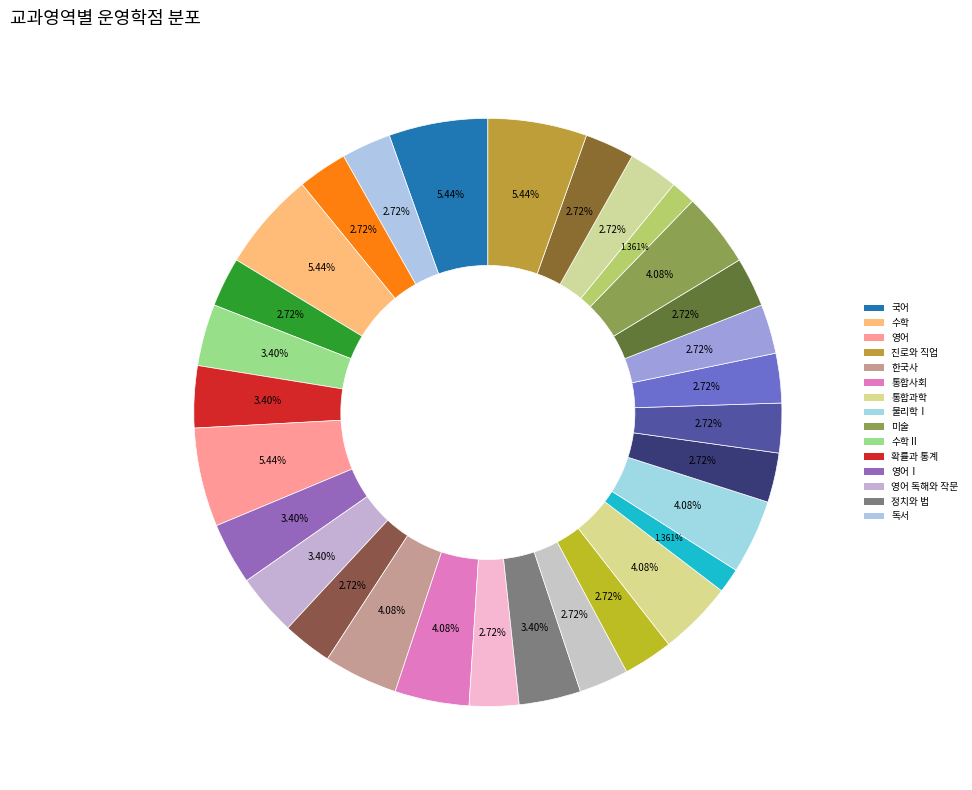

How many slices are in this pie chart?

30